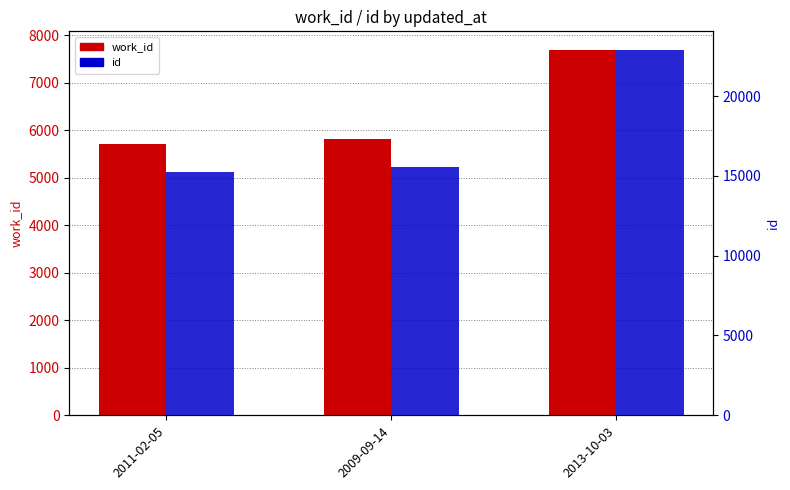

At 2009-09-14, list the series in order from smallest to largest.

work_id, id